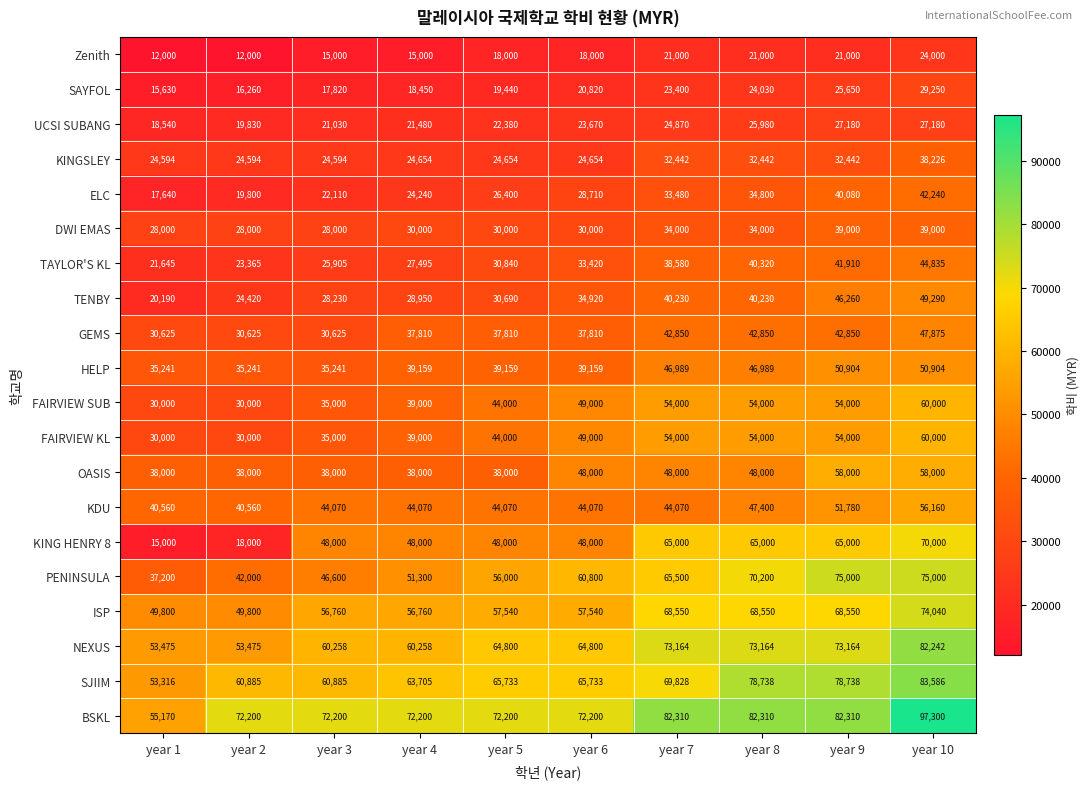

True or false: Zenith has a value of 15000 at year 4.

True